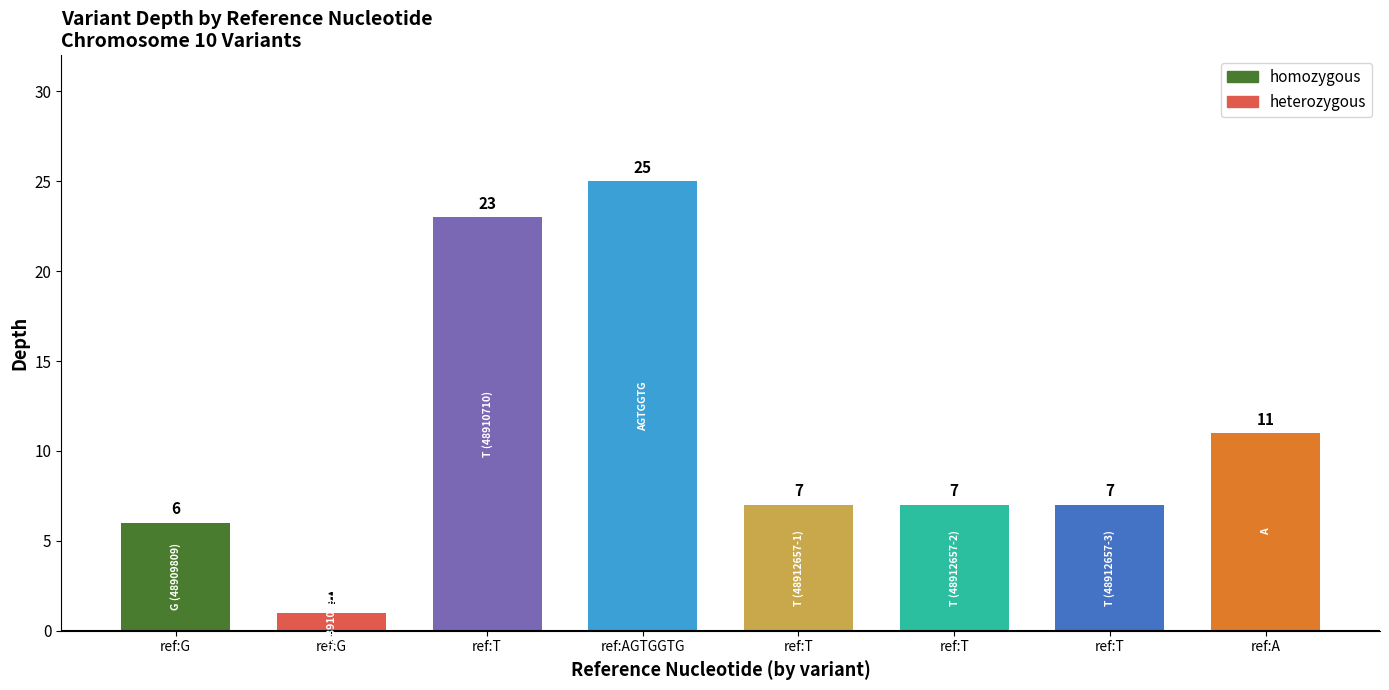

What is the value of the 5th bar from the left?

23